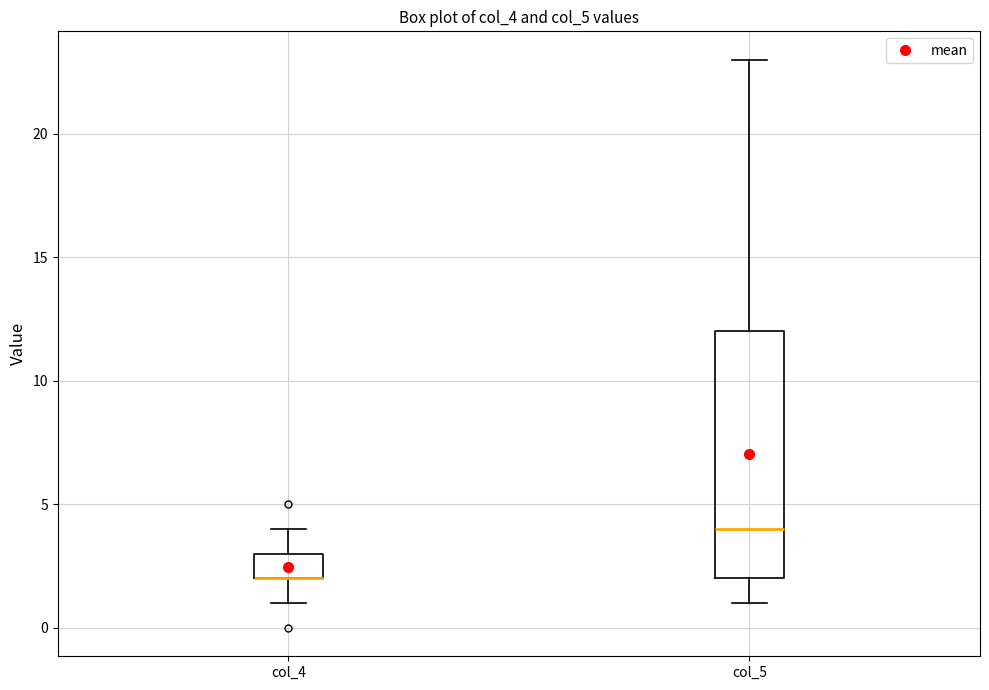

Where is the upper edge of the box for col_4 on the y-axis? The values are not printed on the chart, so give them approximately, as read against the axis.

3